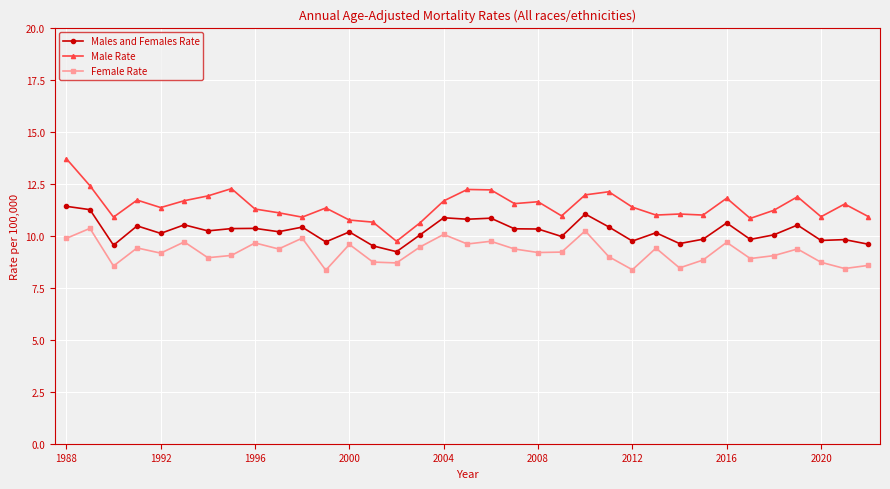

What are all the series names shown in the legend?

Males and Females Rate, Male Rate, Female Rate